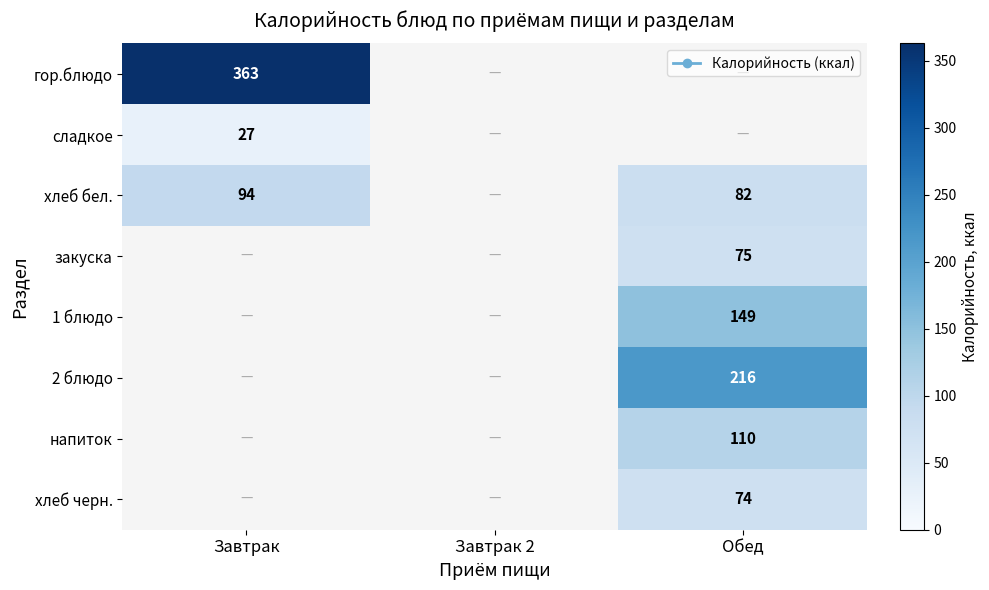

The 2 блюдо series shows 216 at Обед. True or false?

True